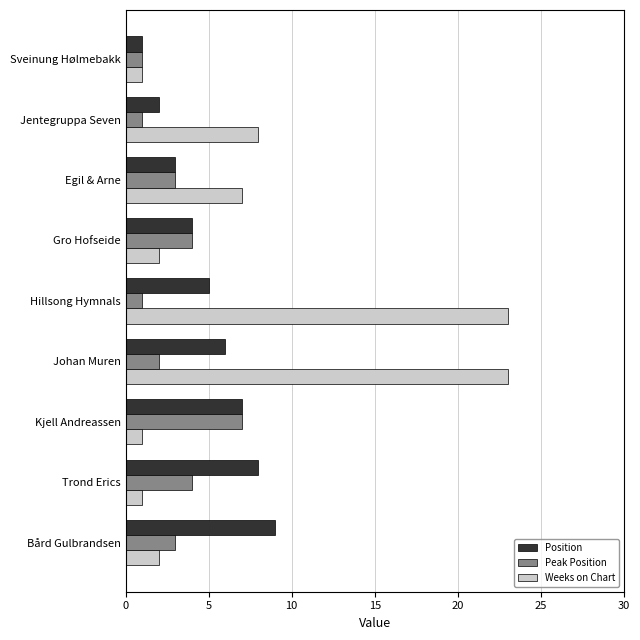

The value of Weeks on Chart at Gro Hofseide is 2. True or false?

True